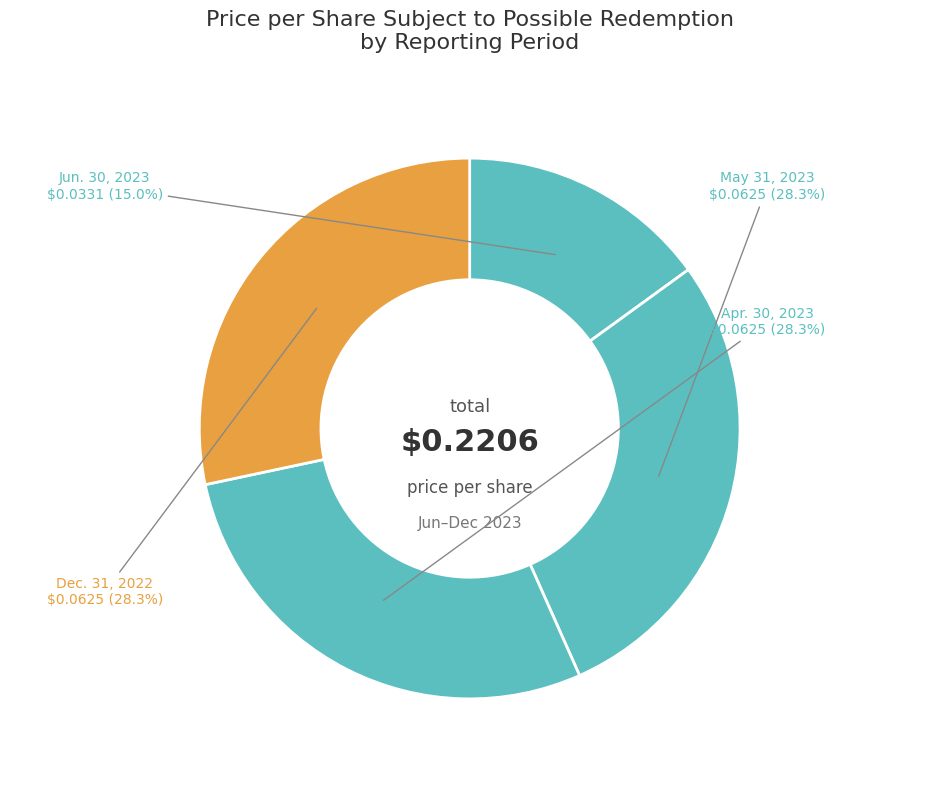

Does Apr. 30, 2023 represent more than half of the total?

No